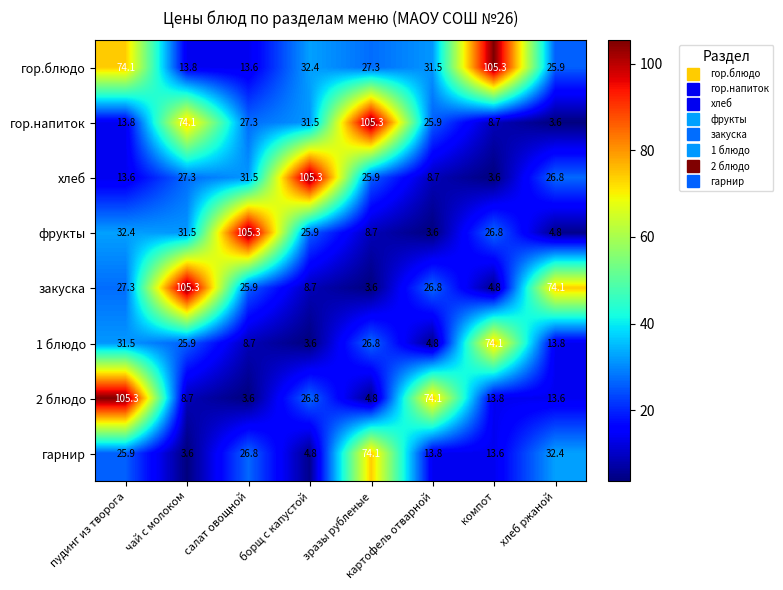

What is the difference between the maximum and second lowest values in the гор.напиток series?

96.6